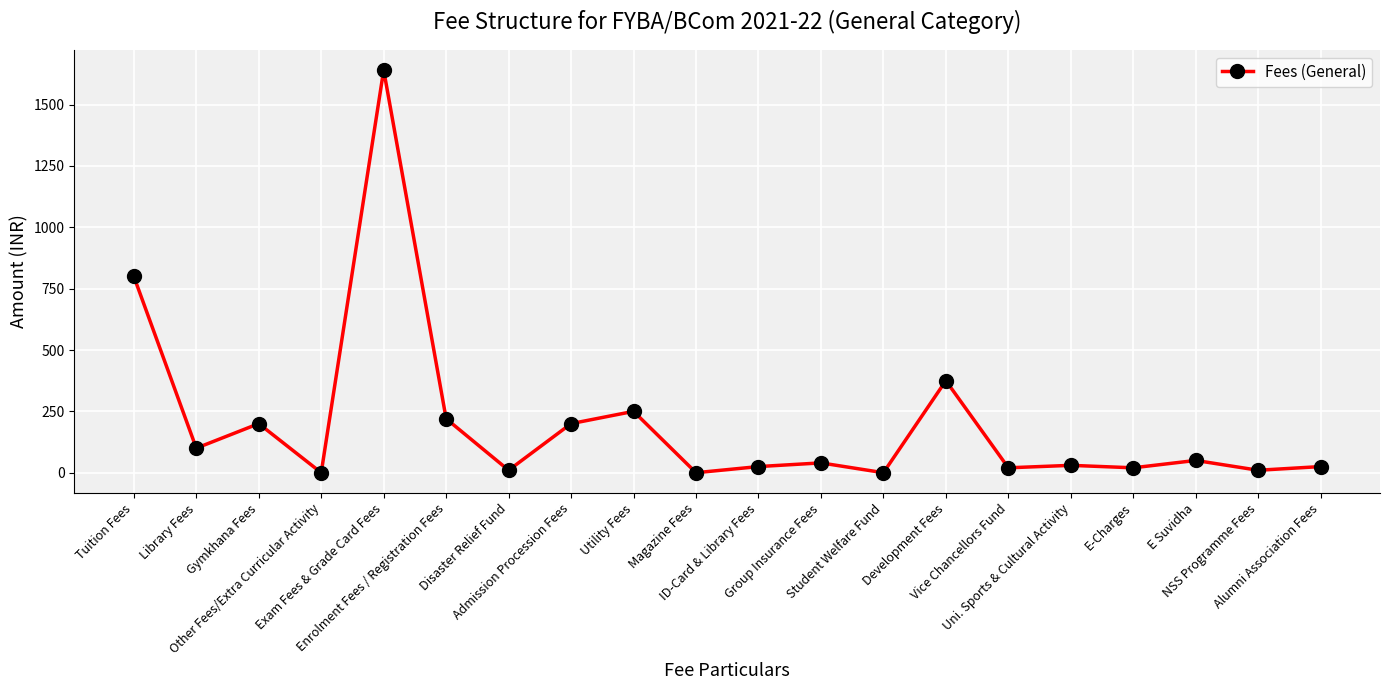

What is the label of the 15th point from the left?

Vice Chancellors Fund